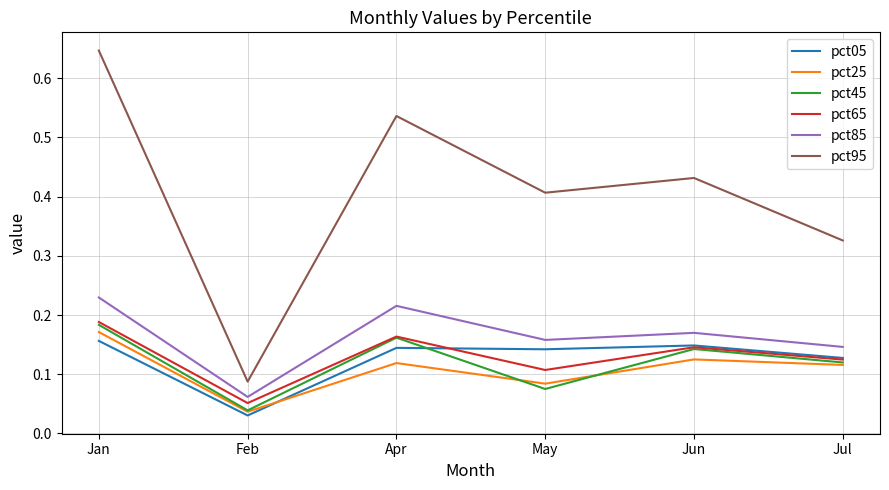

The value of pct65 at Feb is 0.0. True or false?

False